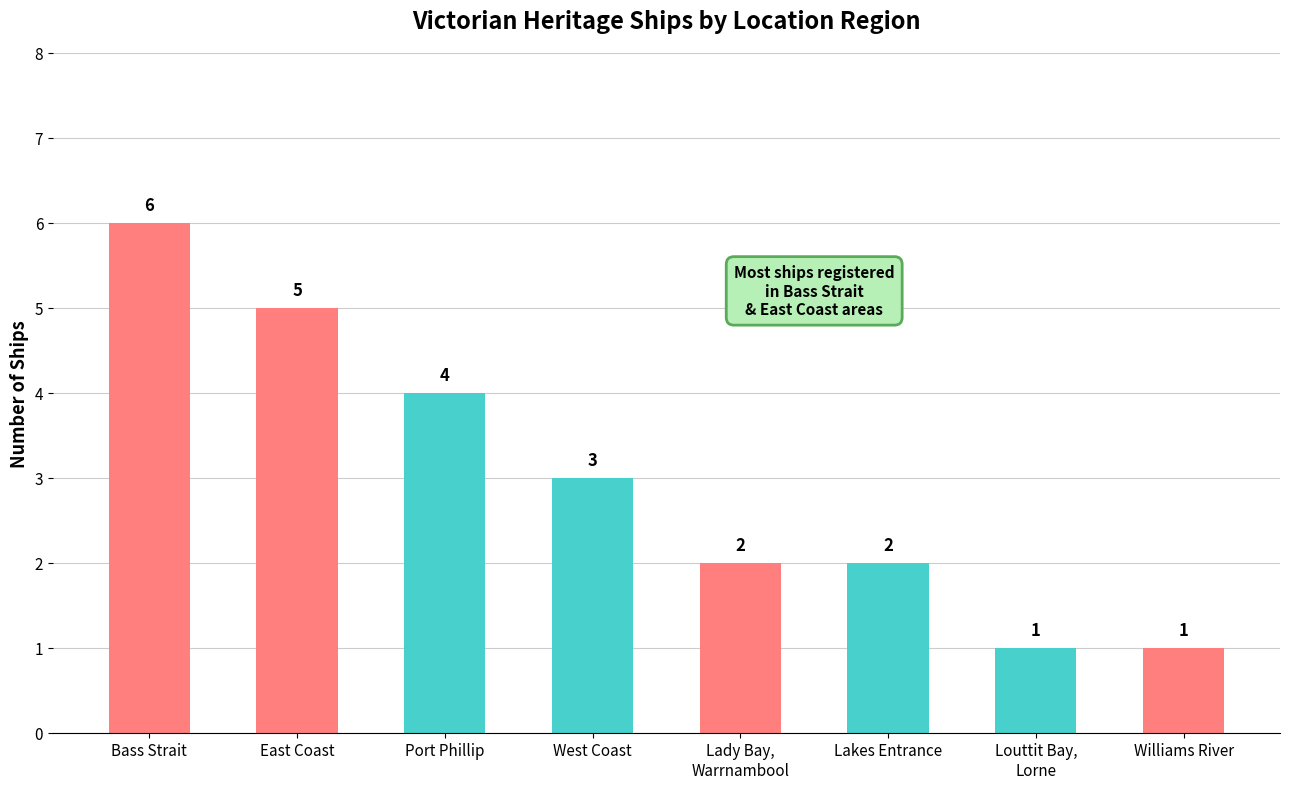

Is it true that the value at Louttit Bay,
Lorne is 1?

True